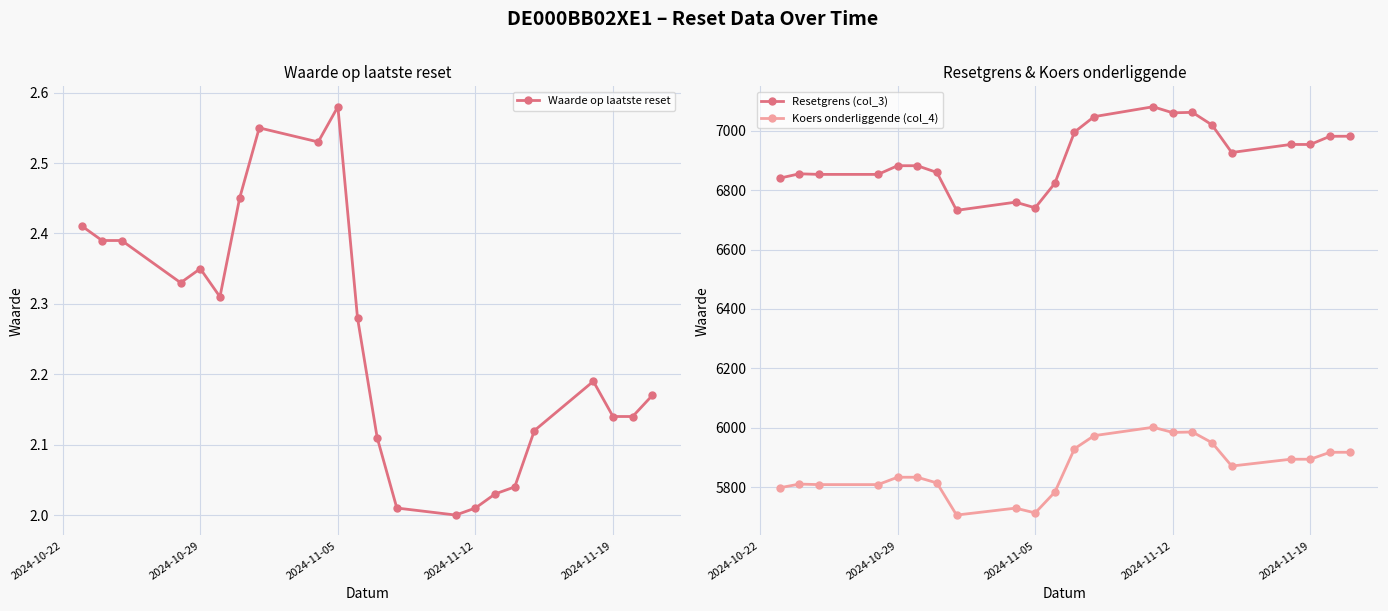

True or false: Resetgrens (col_3) has more than 0 points higher than both neighbors.

True